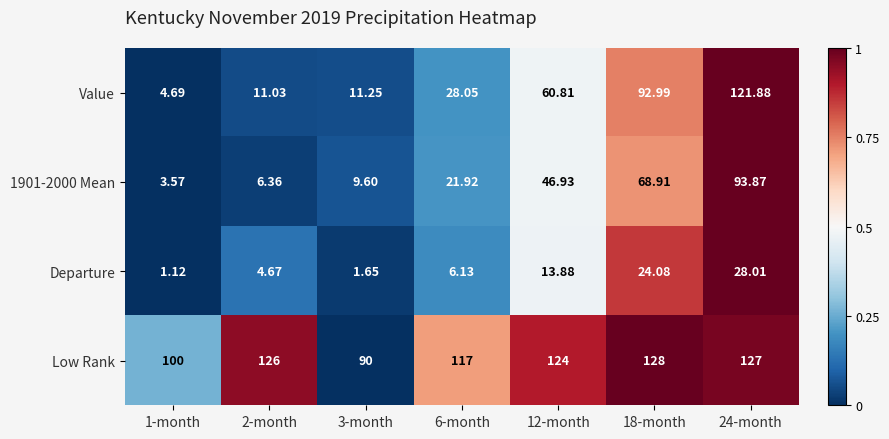

At which category is the sum across all series the highest?

24-month